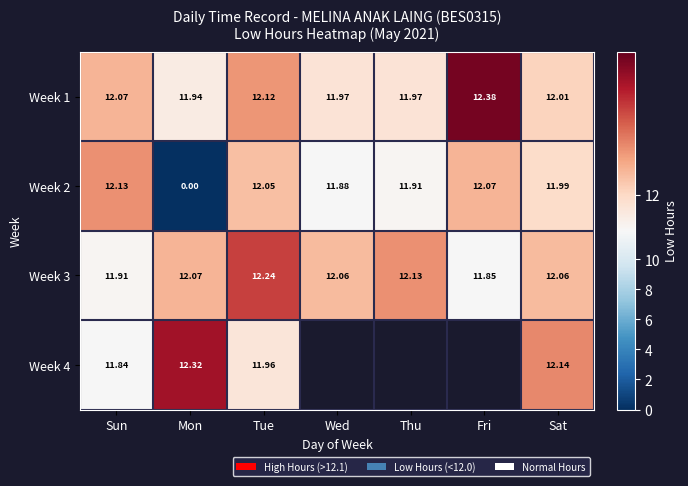

Count the number of data series in this chart.

4